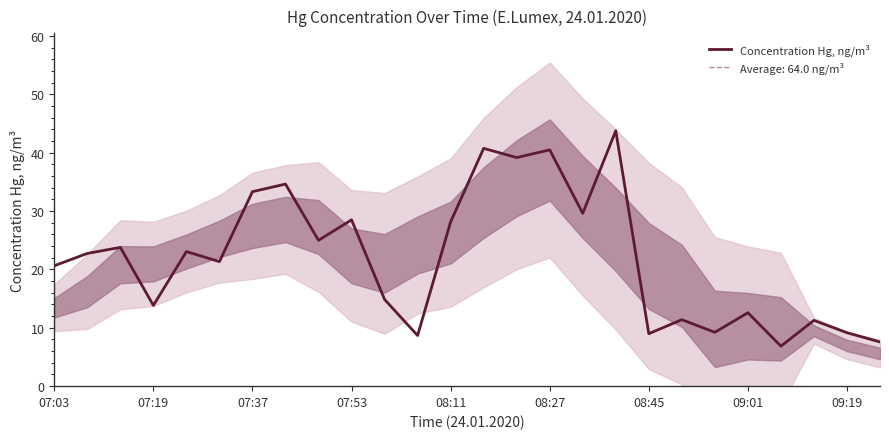

How many values are below 22?

13